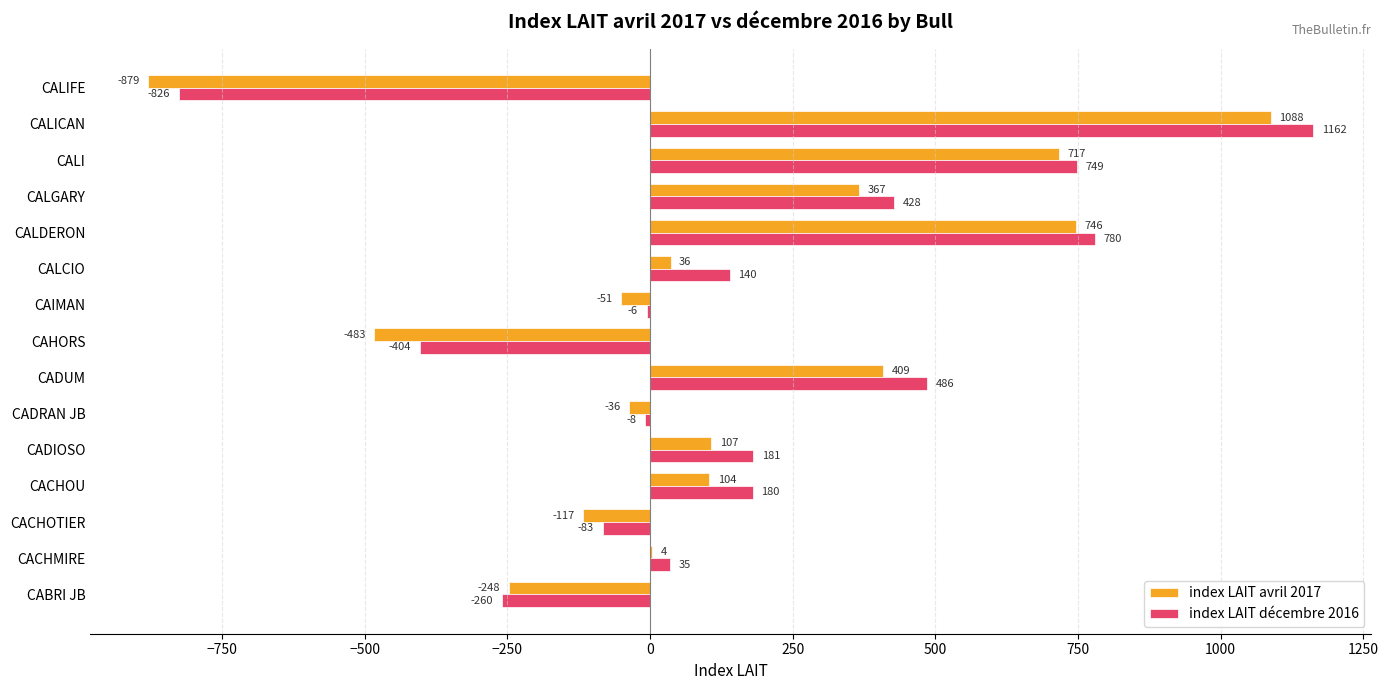

Between CAHORS and CAIMAN, which series saw the biggest shift?

index LAIT avril 2017